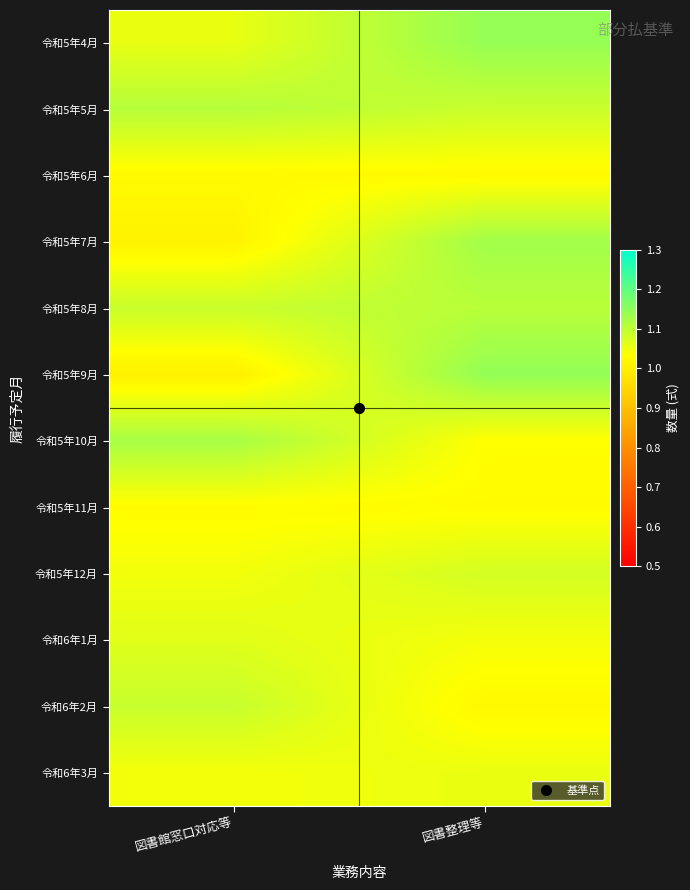

Which series has the widest spread of values?

令和5年9月